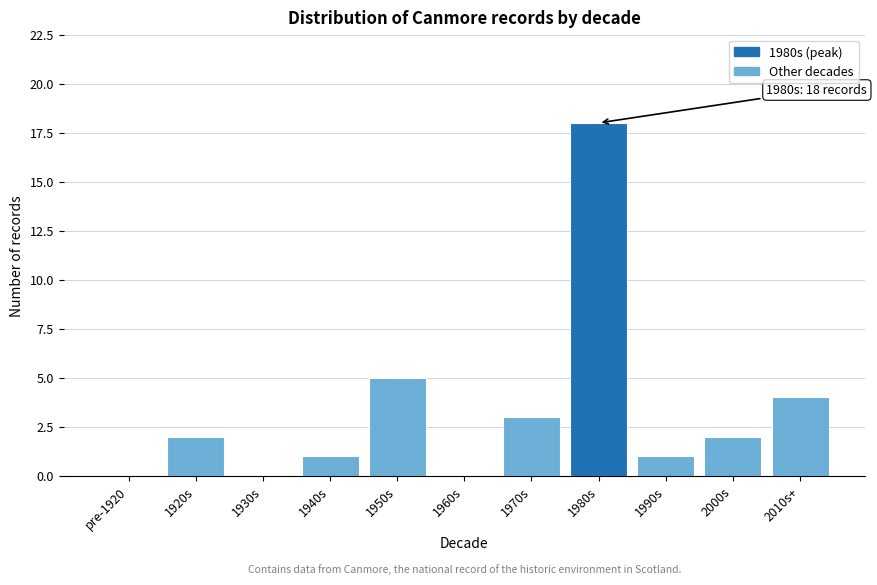

Reading left to right, extract all data points from this chart.

pre-1920=0	1920s=2	1930s=0	1940s=1	1950s=5	1960s=0	1970s=3	1980s=18	1990s=1	2000s=2	2010s+=4